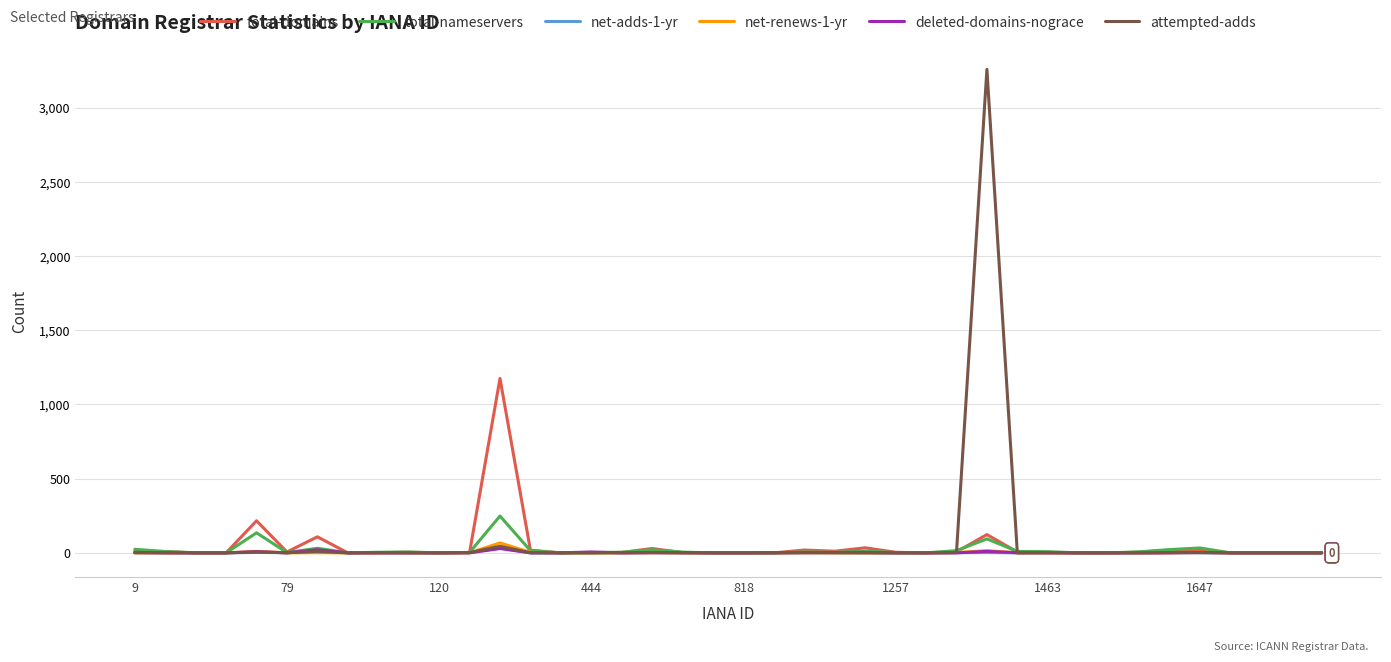

What is the greatest value displayed?

3257